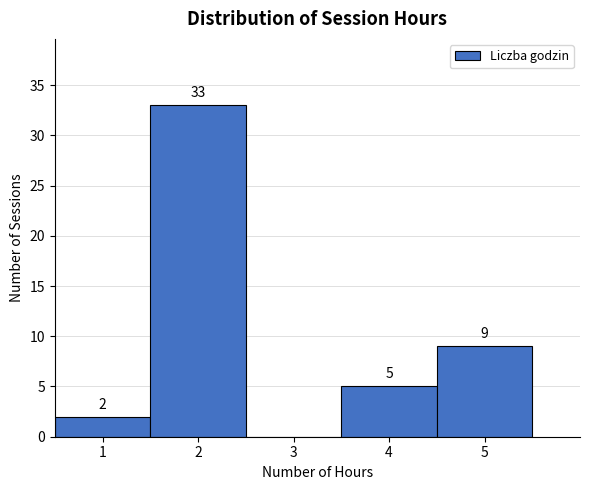

Over which range of the x-axis is the bar tallest?

1.5 to 2.5